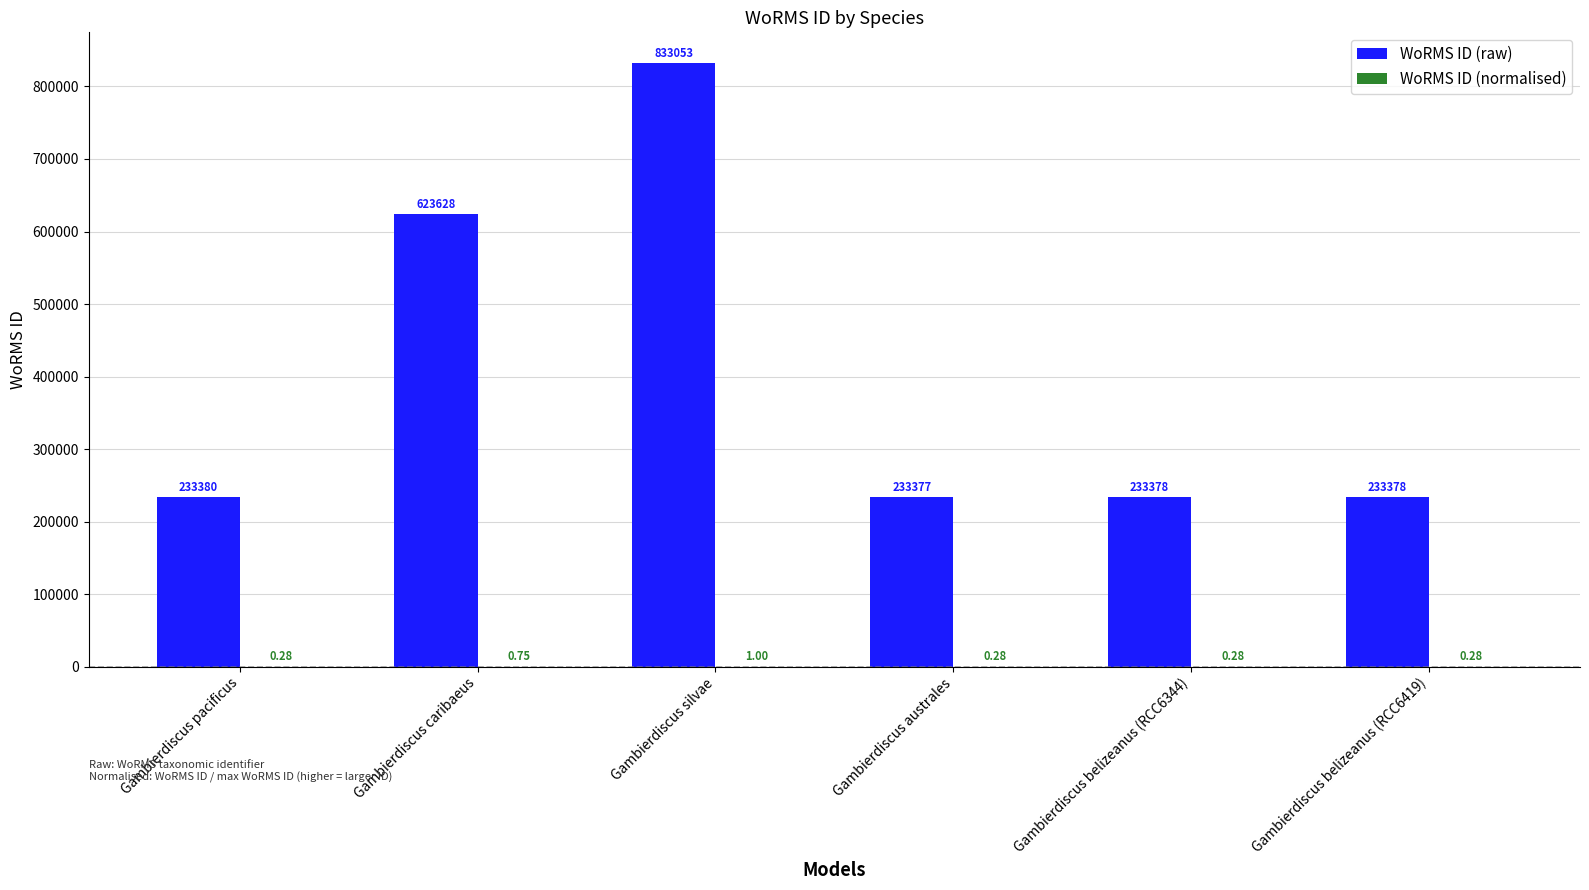

The value of WoRMS ID (raw) at Gambierdiscus belizeanus (RCC6419) is 341281.9. True or false?

False